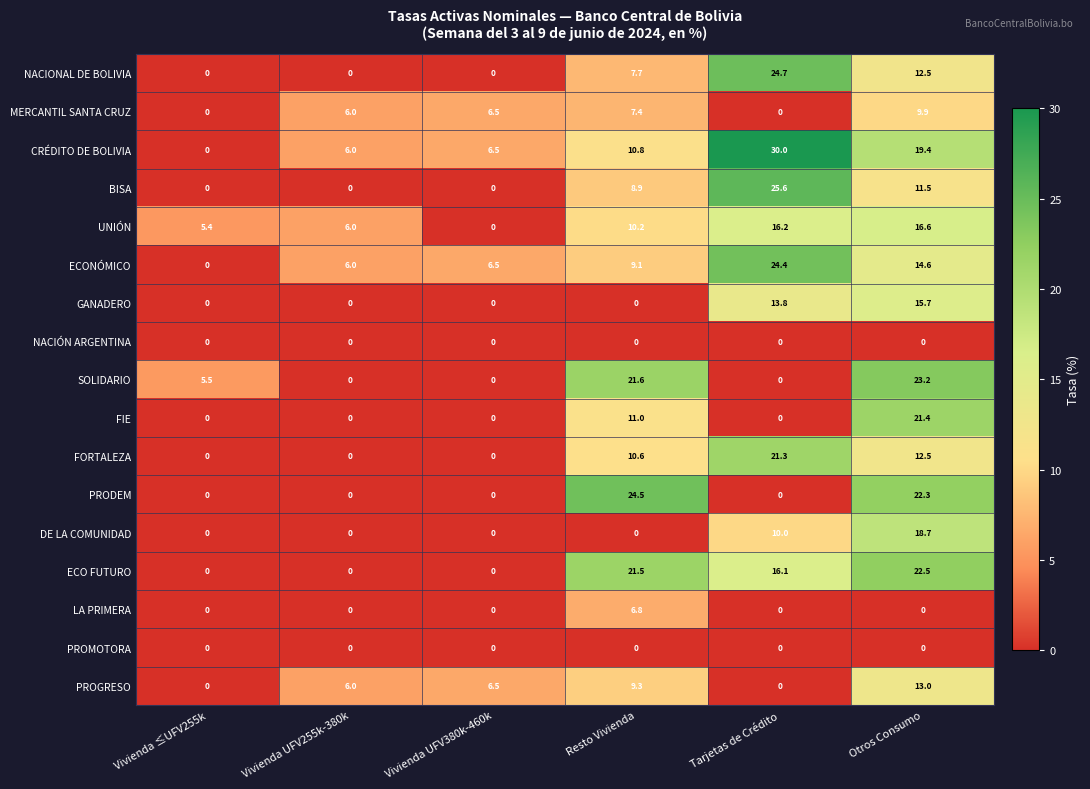

Between Vivienda UFV255k-380k and Tarjetas de Crédito, which series saw the biggest shift?

BISA